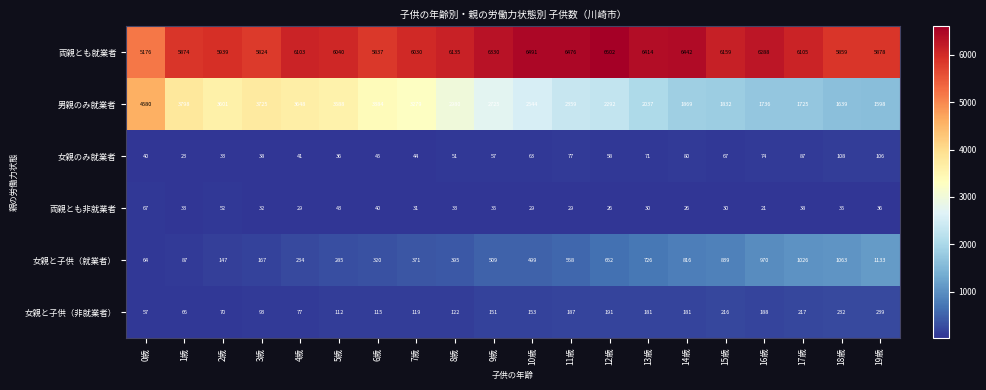

Where is 女親のみ就業者 nearest to the value 65?

10歳